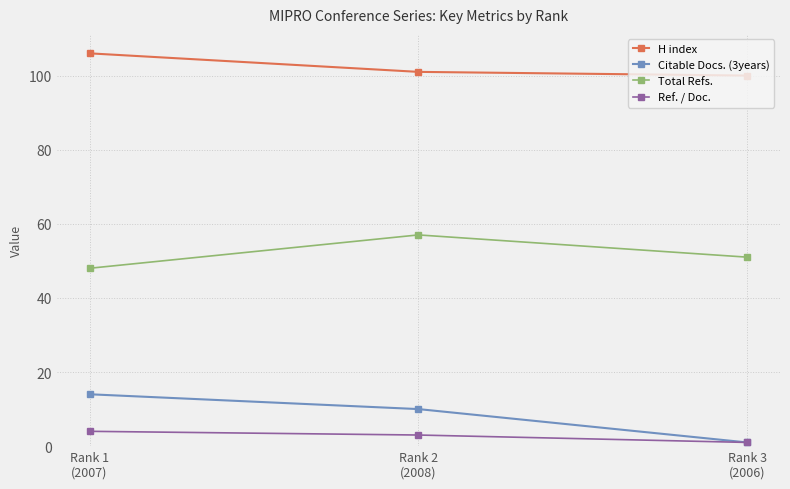

The value of H index at Rank 1
(2007) is 106. True or false?

True